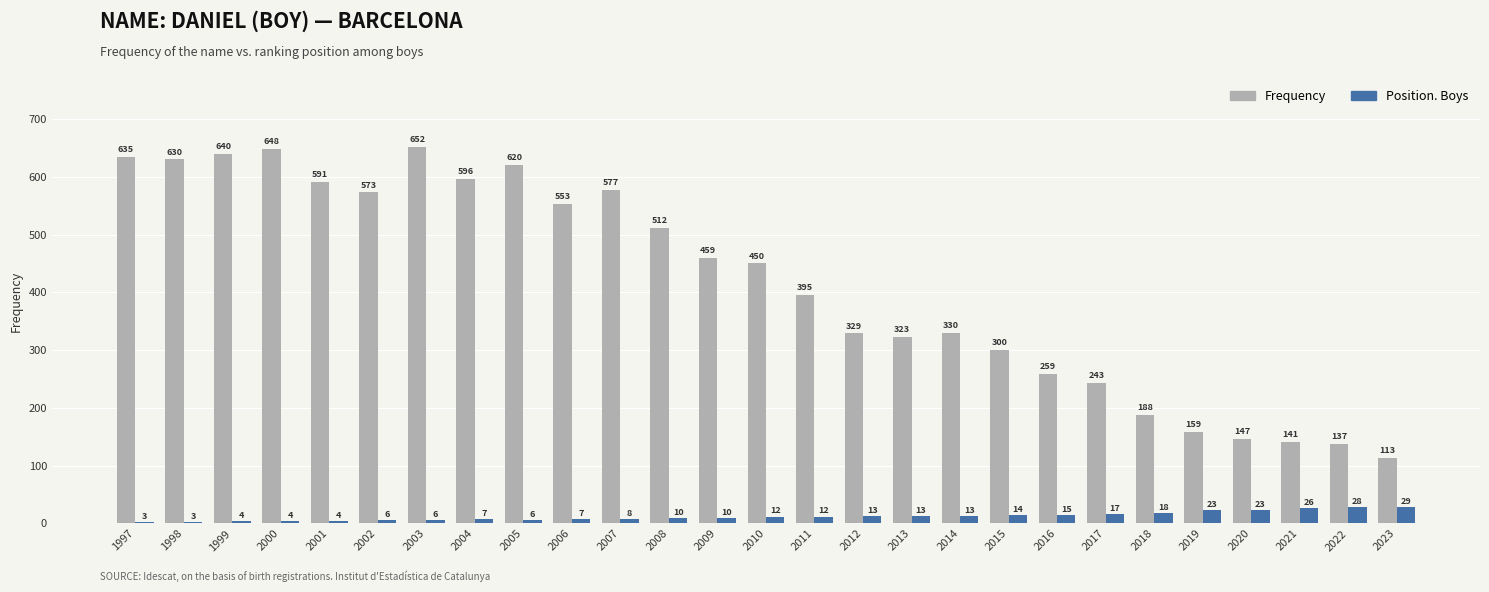

What is the value of the Frequency bar at the 2nd from the left?

630